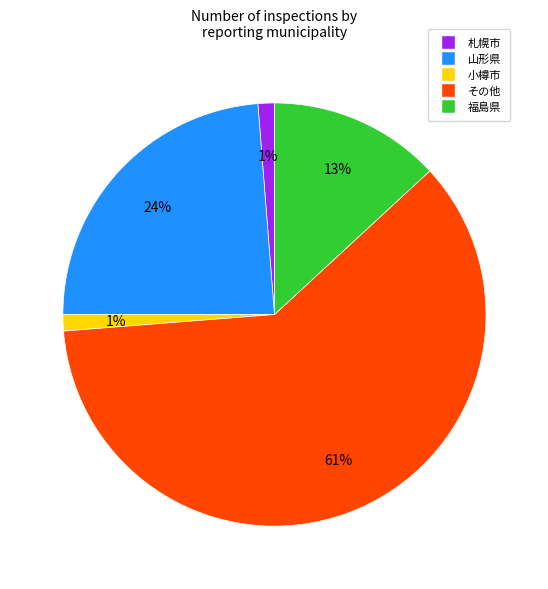

Does その他 account for over 50% of the chart?

Yes